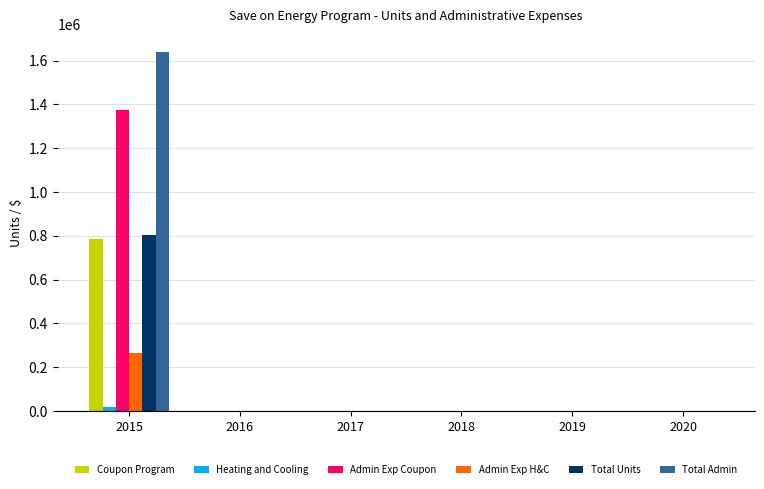

Reading left to right, list all the values displayed in this chart.

Coupon Program: 785625.0	0.0	0.0	0.0	0.0	0.0
Heating and Cooling: 20446.0	0.0	0.0	0.0	0.0	0.0
Admin Exp Coupon: 1374843.6	0.0	0.0	0.0	0.0	0.0
Admin Exp H&C: 265798.0	0.0	0.0	0.0	0.0	0.0
Total Units: 806071.0	0.0	0.0	0.0	0.0	0.0
Total Admin: 1640641.6	0.0	0.0	0.0	0.0	0.0